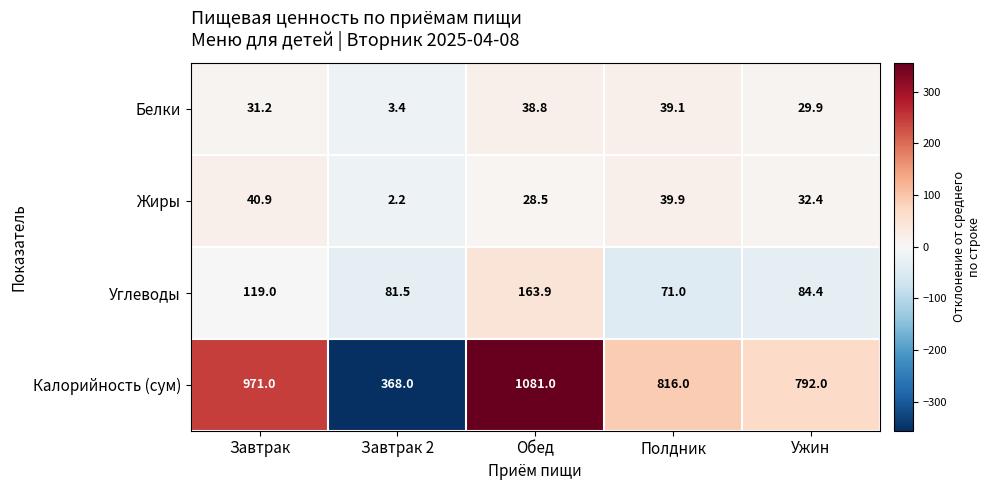

Reading left to right, list all the values displayed in this chart.

Белки: Завтрак=31.2	Завтрак 2=3.4	Обед=38.8	Полдник=39.1	Ужин=29.9
Жиры: Завтрак=40.9	Завтрак 2=2.2	Обед=28.5	Полдник=39.9	Ужин=32.4
Углеводы: Завтрак=119.0	Завтрак 2=81.5	Обед=163.9	Полдник=71.0	Ужин=84.4
Калорийность (сум): Завтрак=971.0	Завтрак 2=368.0	Обед=1081.0	Полдник=816.0	Ужин=792.0